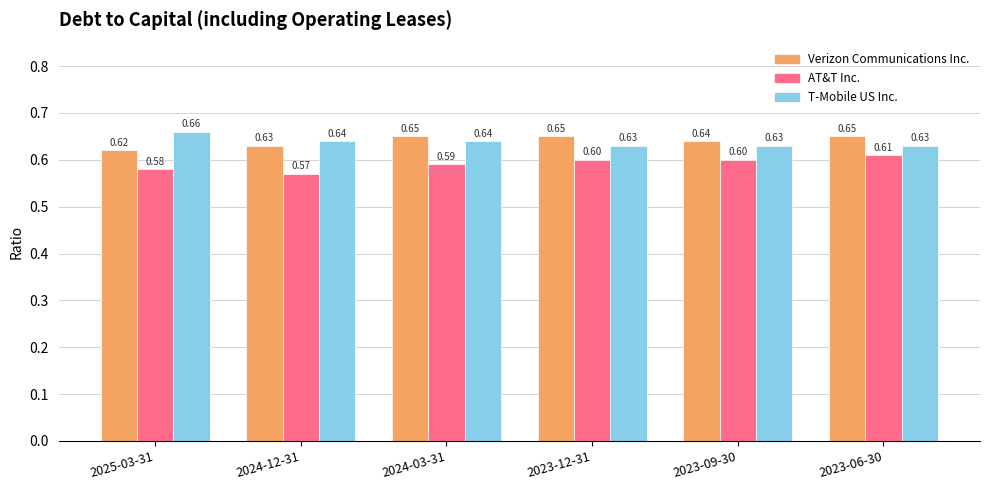

How many groups of bars are there?

6